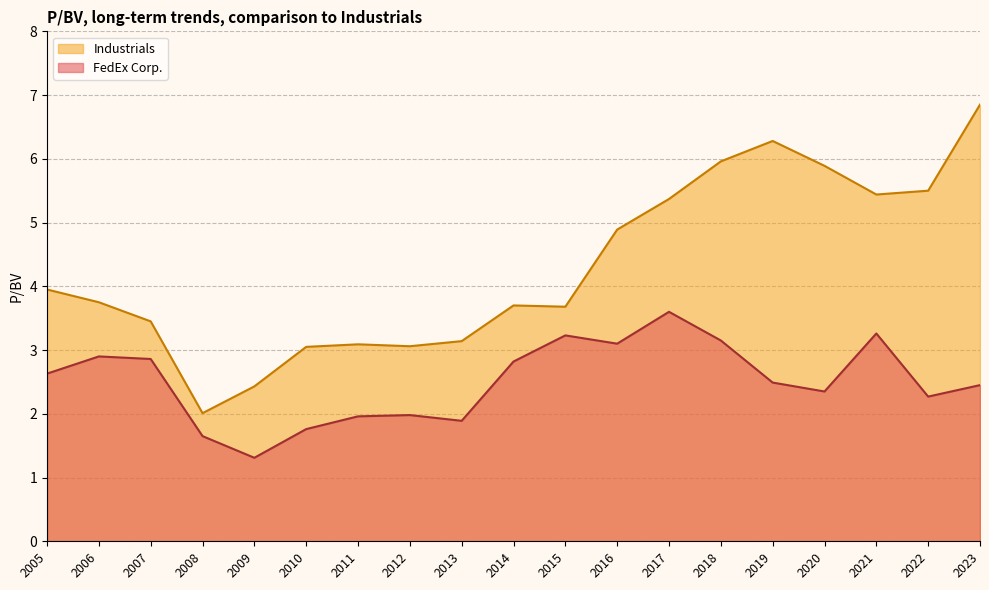

Which series has the largest range (max minus min)?

Industrials